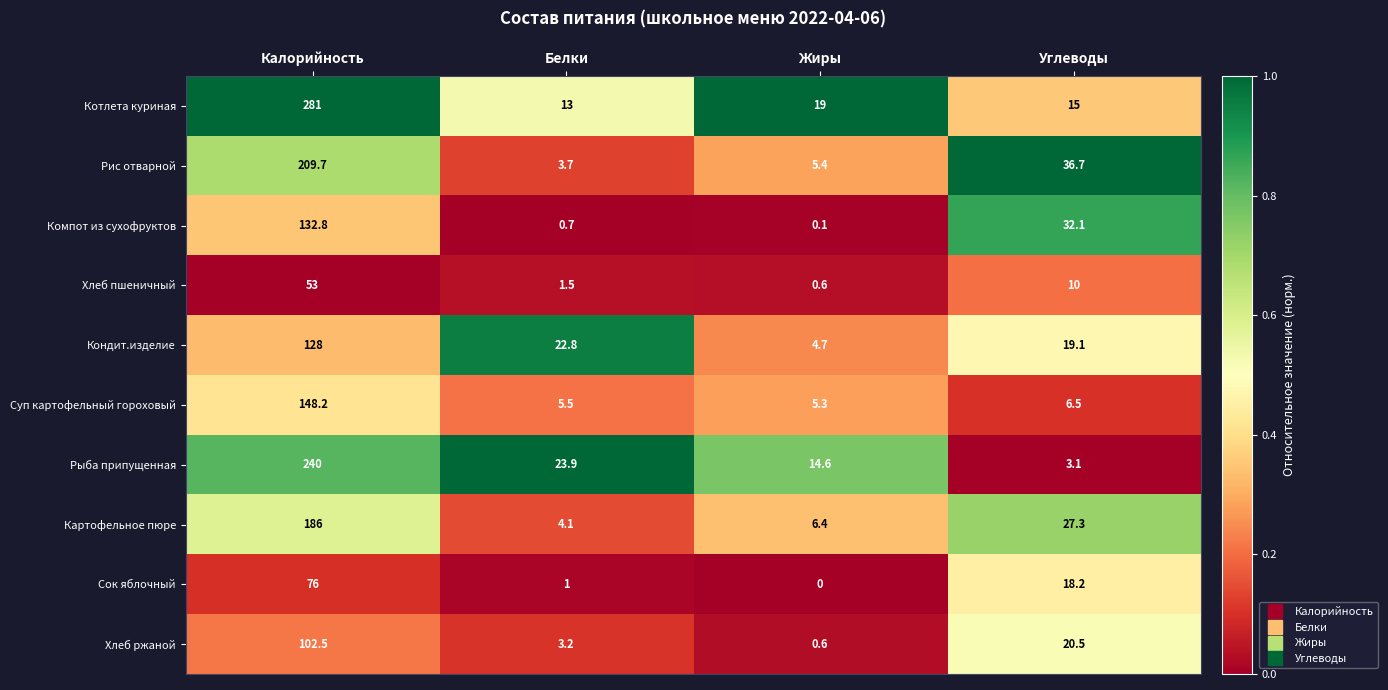

What is the difference between the highest and lowest values at Калорийность?

228.0